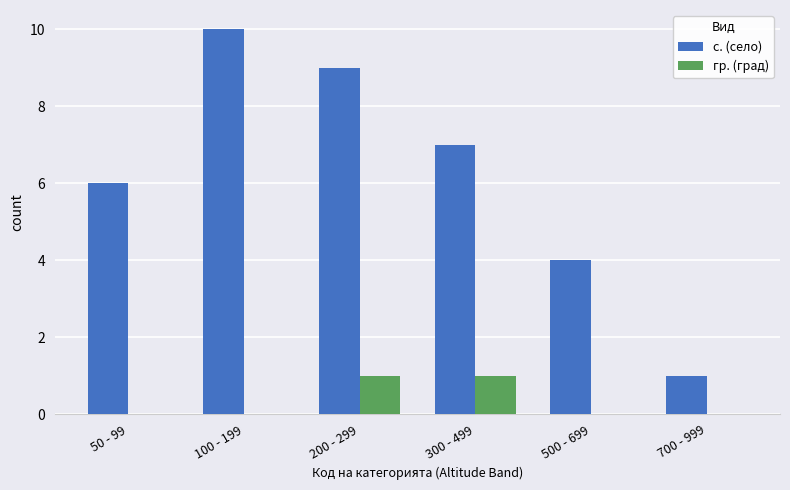

At which label does с. (село) reach its peak?

100 - 199